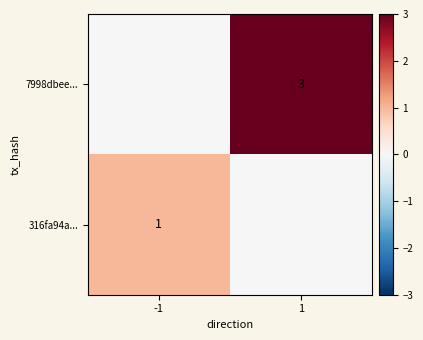

Is it true that 316fa94a... equals 1 at -1?

True